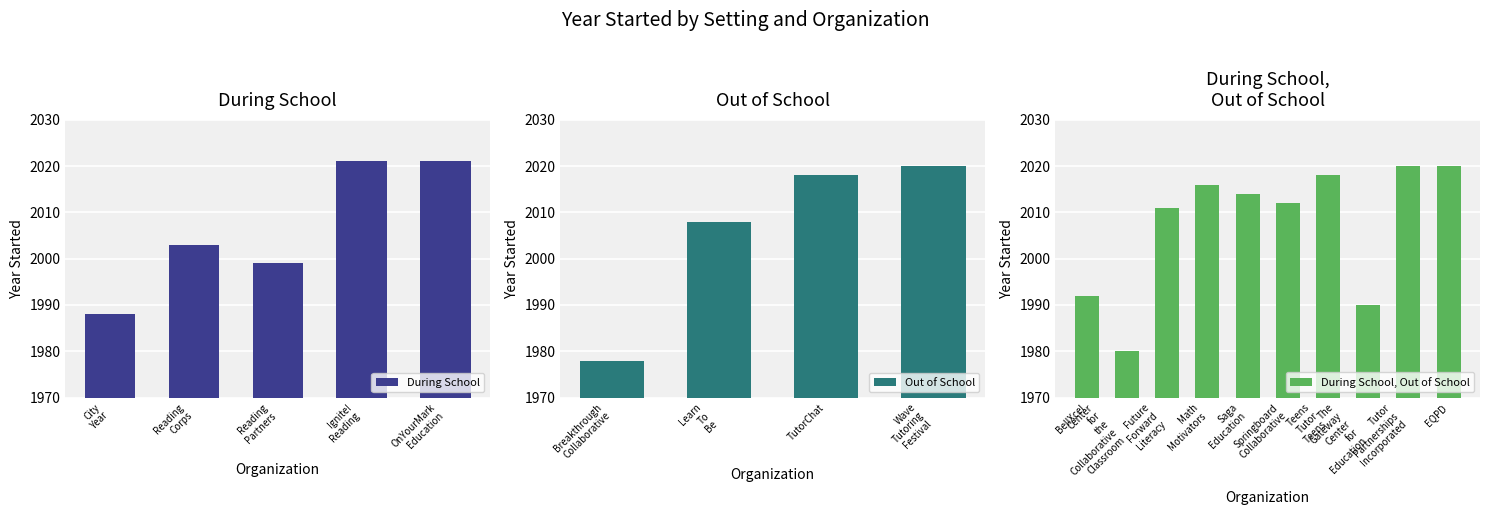

What is the difference between the maximum and minimum values in the During School, Out of School series?

40